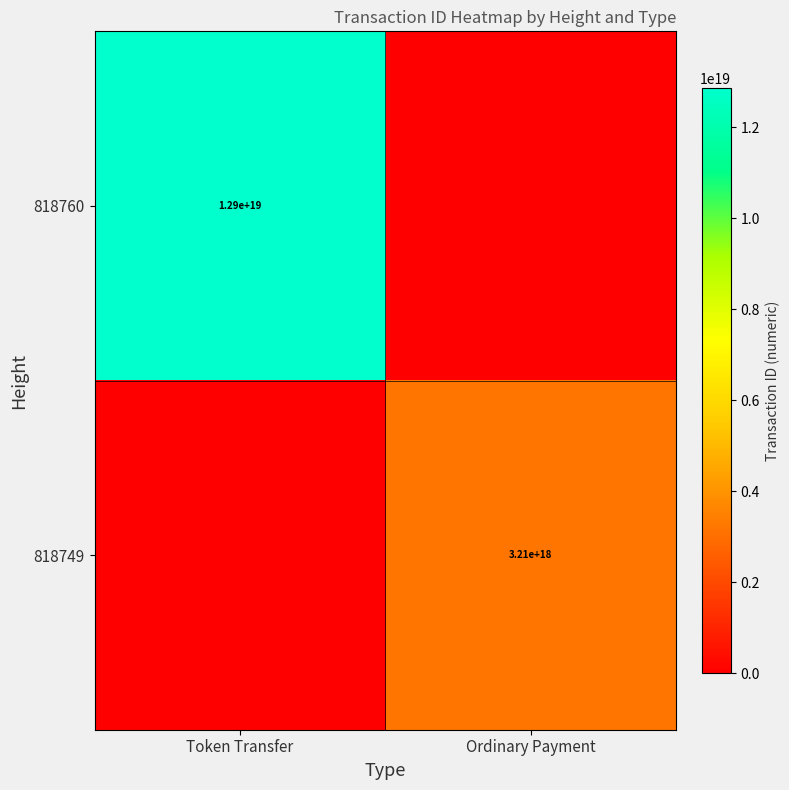

Is the value of 818749 at Ordinary Payment greater than the value of 818760 at Token Transfer?

No